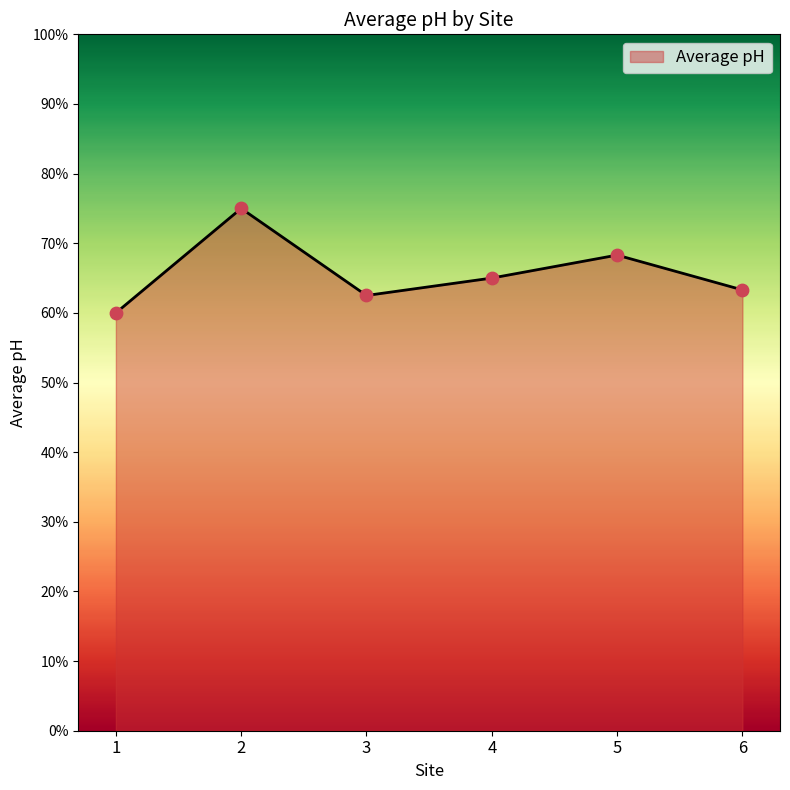

Approximately how many times larger is the value at 4 compared to 1?

1.1